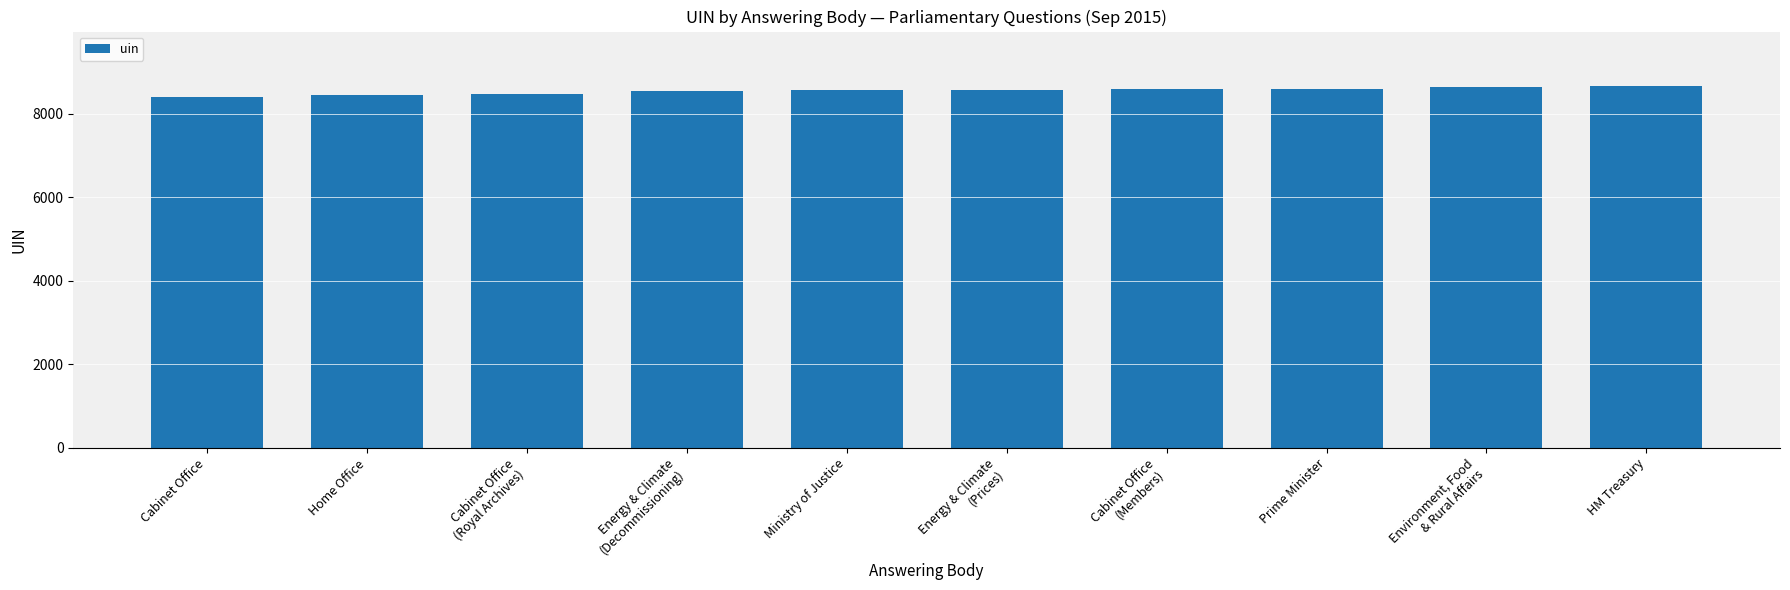

What position from the right is Cabinet Office?

10